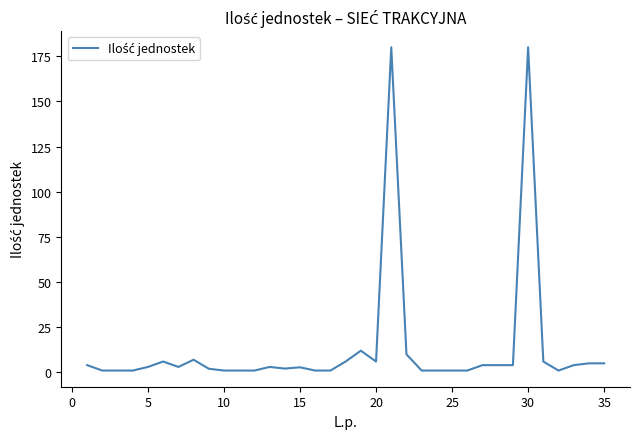

What is the sum of all values?

471.9